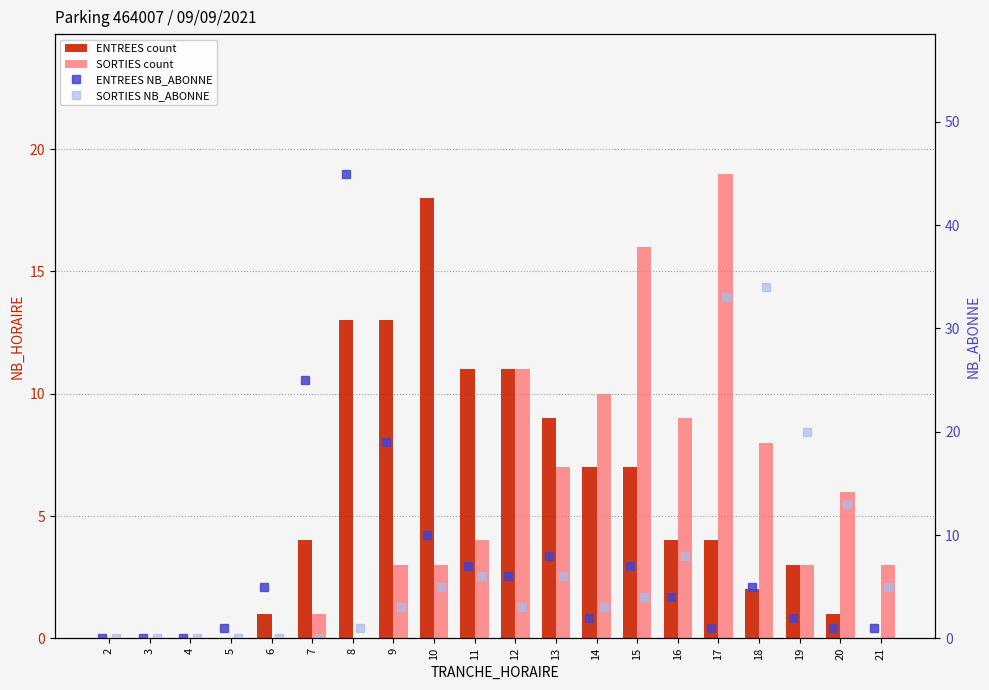

Reading left to right, extract all data points from this chart.

ENTREES count: 0	0	0	0	1	4	13	13	18	11	11	9	7	7	4	4	2	3	1	0
SORTIES count: 0	0	0	0	0	1	0	3	3	4	11	7	10	16	9	19	8	3	6	3
ENTREES NB_ABONNE: 0	0	0	1	5	25	45	19	10	7	6	8	2	7	4	1	5	2	1	1
SORTIES NB_ABONNE: 0	0	0	0	0	0	1	3	5	6	3	6	3	4	8	33	34	20	13	5